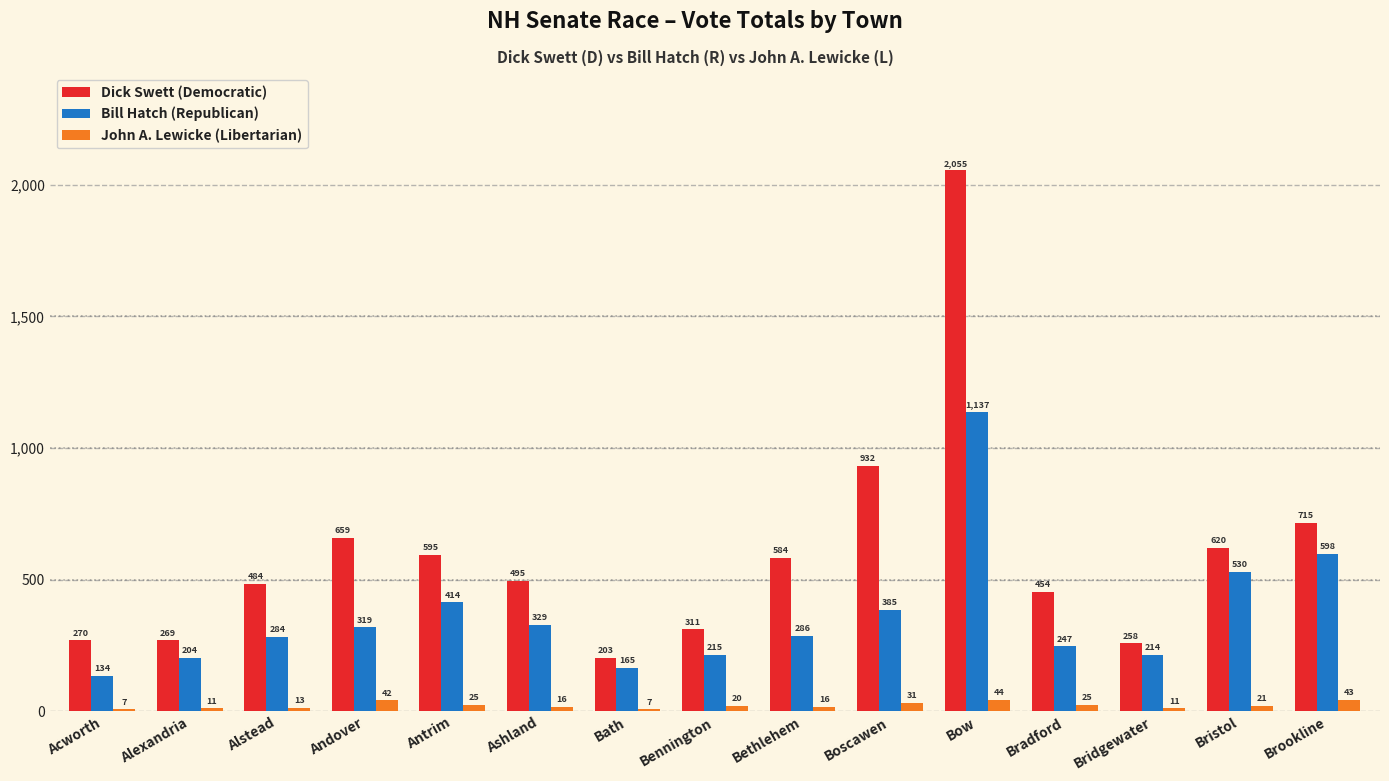

What is the greatest value displayed?

2055